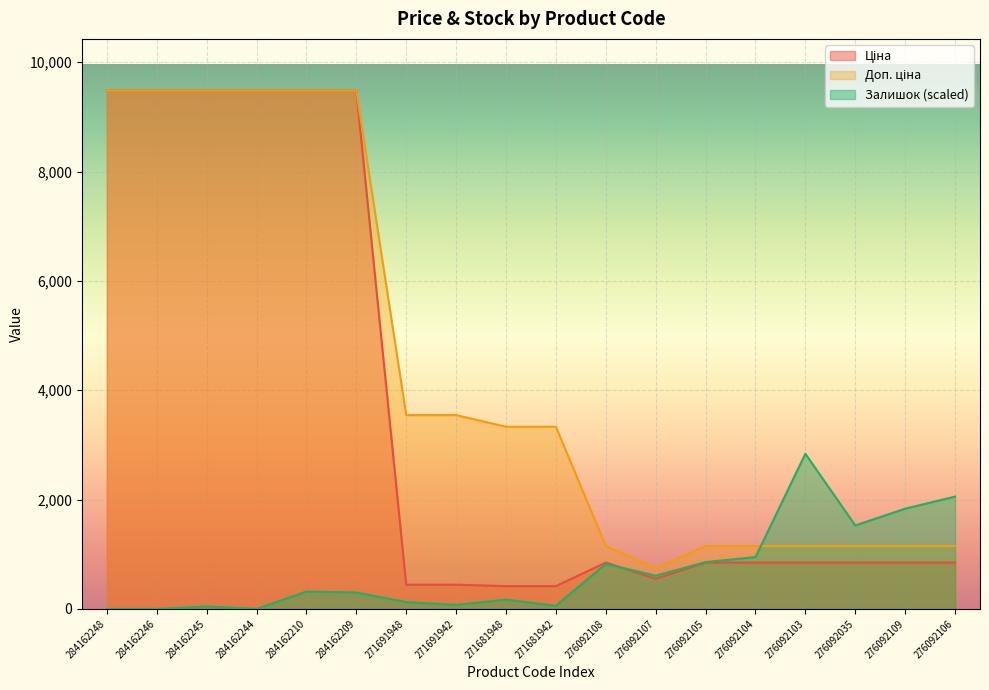

How many lines are shown in the chart?

3